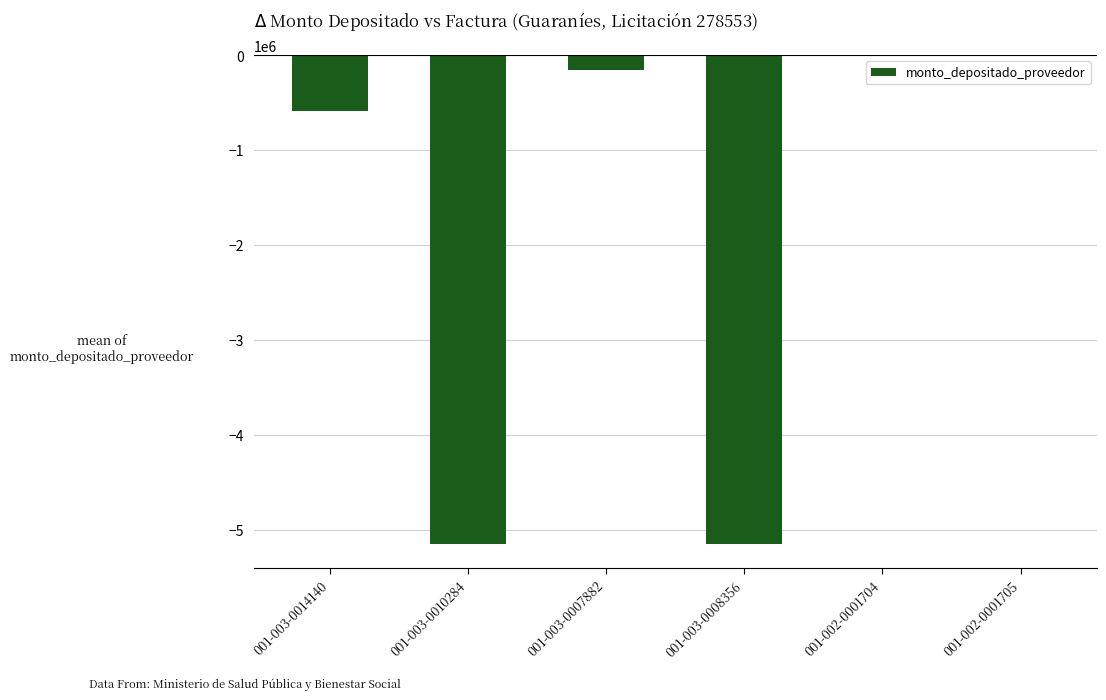

Where does the data first go above -158849?

001-002-0001704